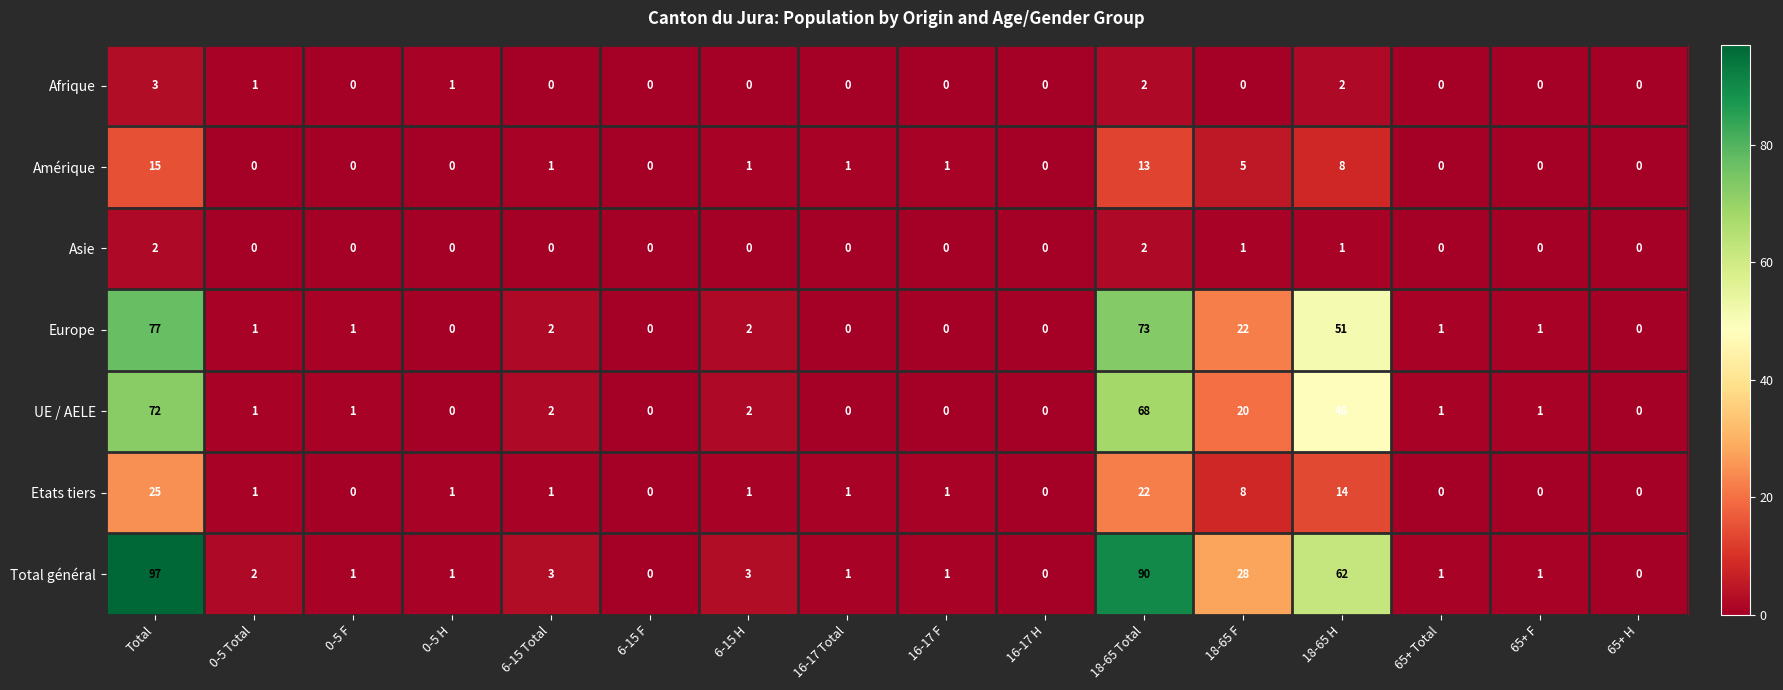

How many distinct data groups are displayed?

7